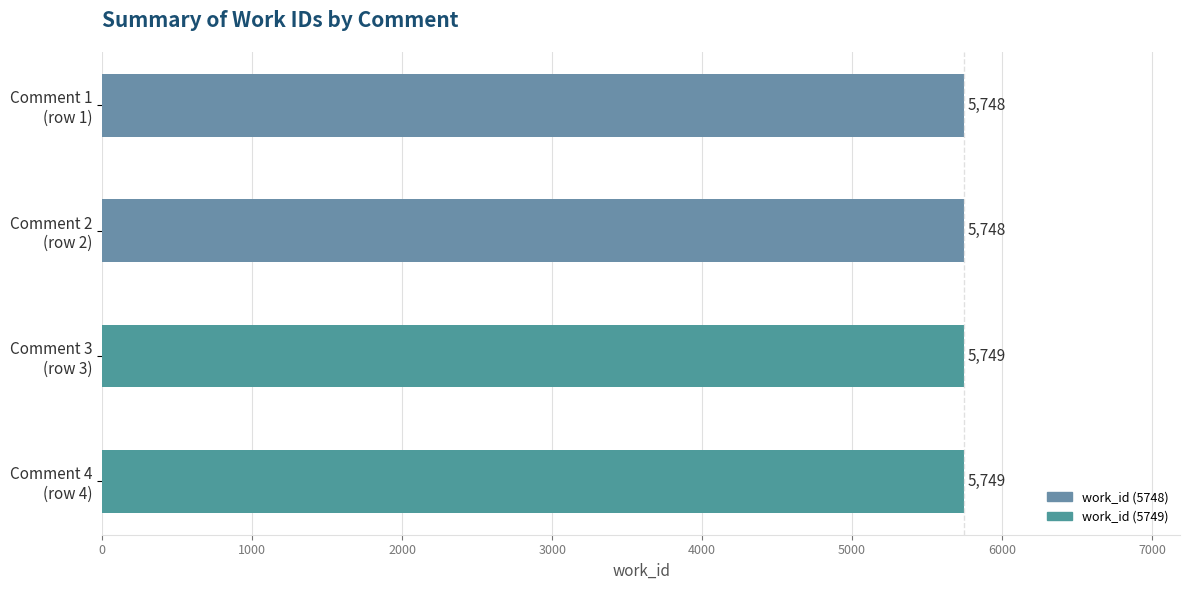

Reading top to bottom, list all the values displayed in this chart.

5748	5748	5749	5749